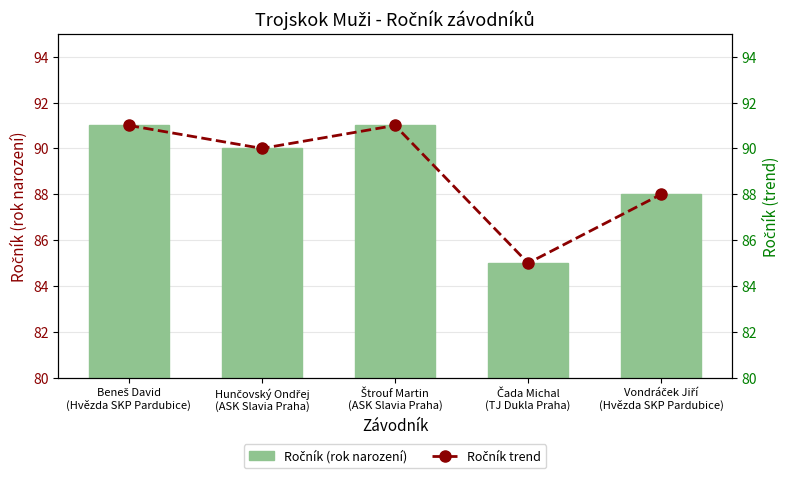

What is the sum of the Ročník (rok narození) values at Vondráček Jiří
(Hvězda SKP Pardubice) and Štrouf Martin
(ASK Slavia Praha)?

179